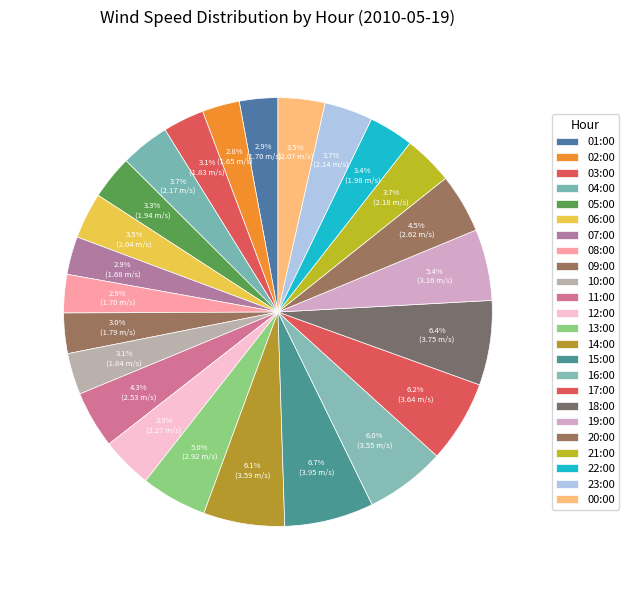

Does 07:00 represent more than half of the total?

No